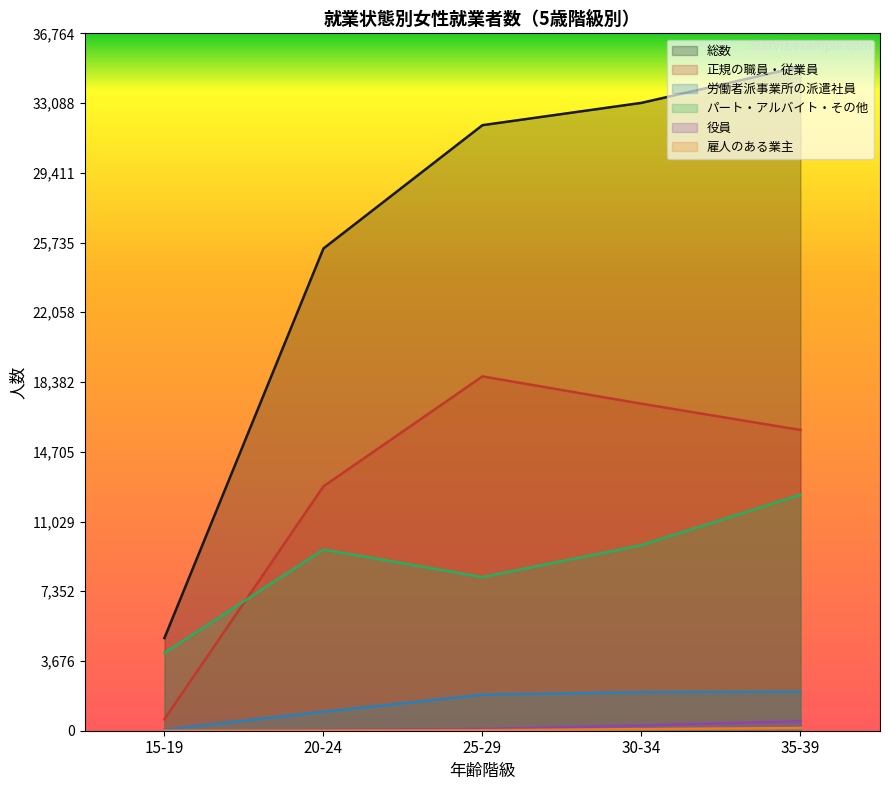

At which label does パート・アルバイト・その他 reach its minimum?

15-19